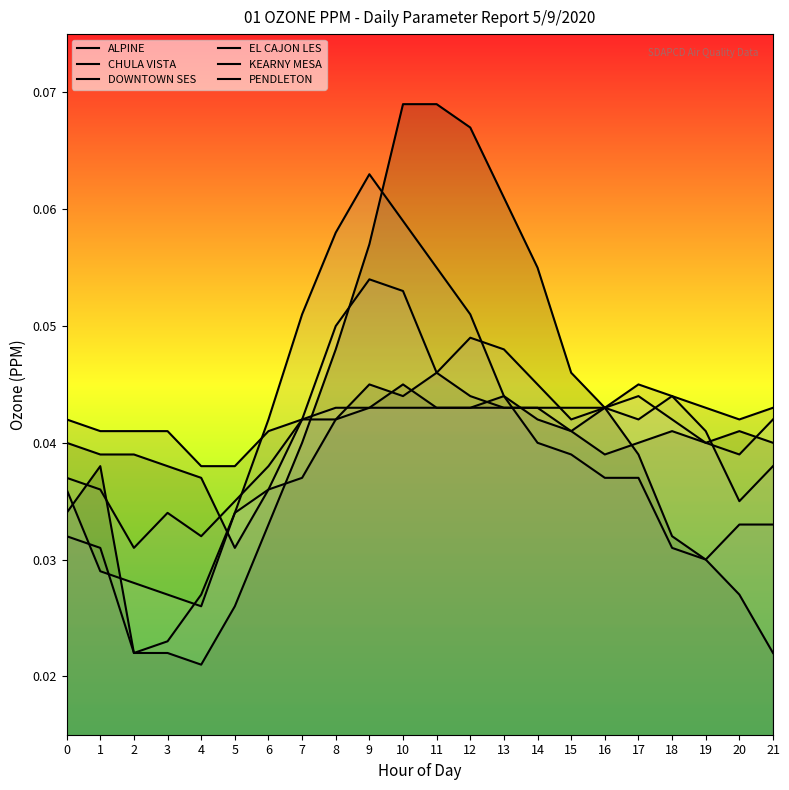

What are all the series names shown in the legend?

ALPINE, CHULA VISTA, DOWNTOWN SES, EL CAJON LES, KEARNY MESA, PENDLETON